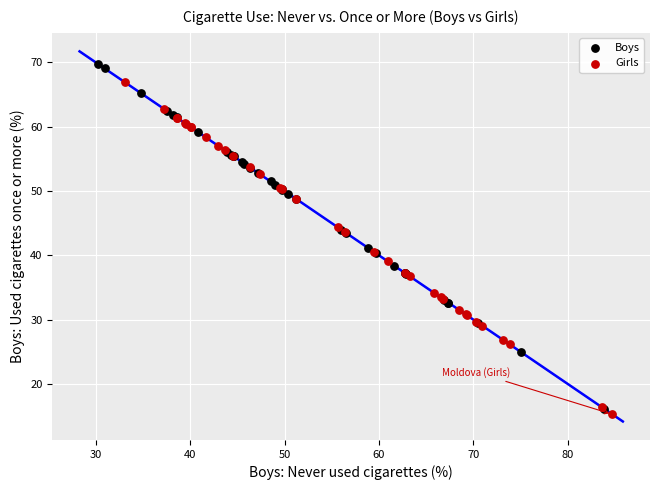

Which series contains the highest Y value?

Boys